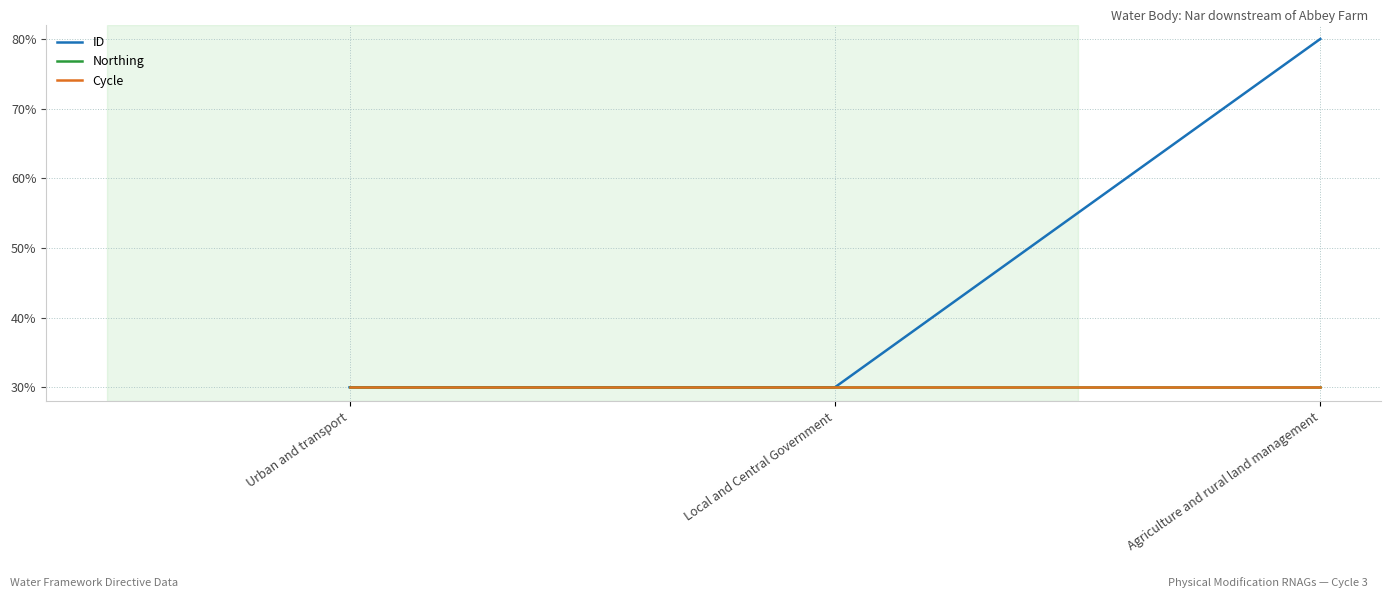

Reading left to right, transcribe all the data shown in this chart.

ID: Urban and transport=30.0	Local and Central Government=30.0	Agriculture and rural land management=80.0
Northing: Urban and transport=30.0	Local and Central Government=30.0	Agriculture and rural land management=30.0
Cycle: Urban and transport=30.0	Local and Central Government=30.0	Agriculture and rural land management=30.0